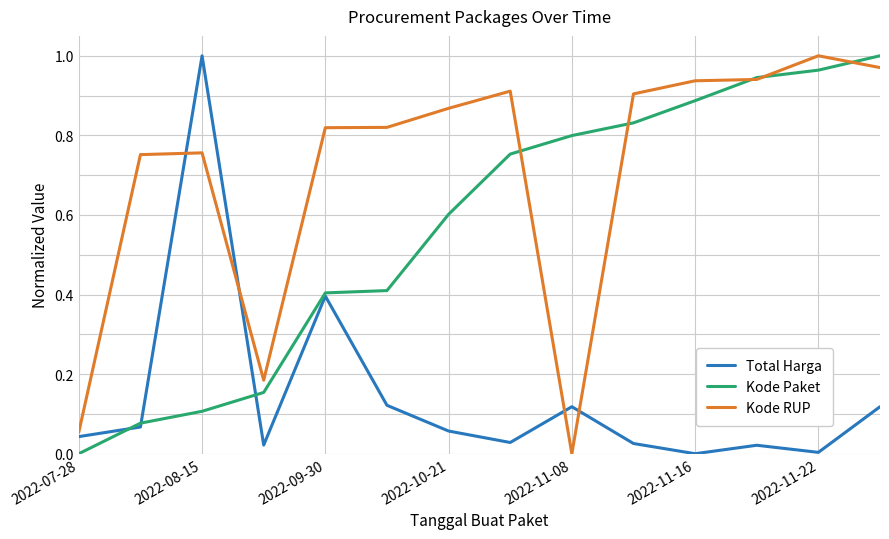

List the series in order of their overall mean, lowest first.

Total Harga, Kode Paket, Kode RUP